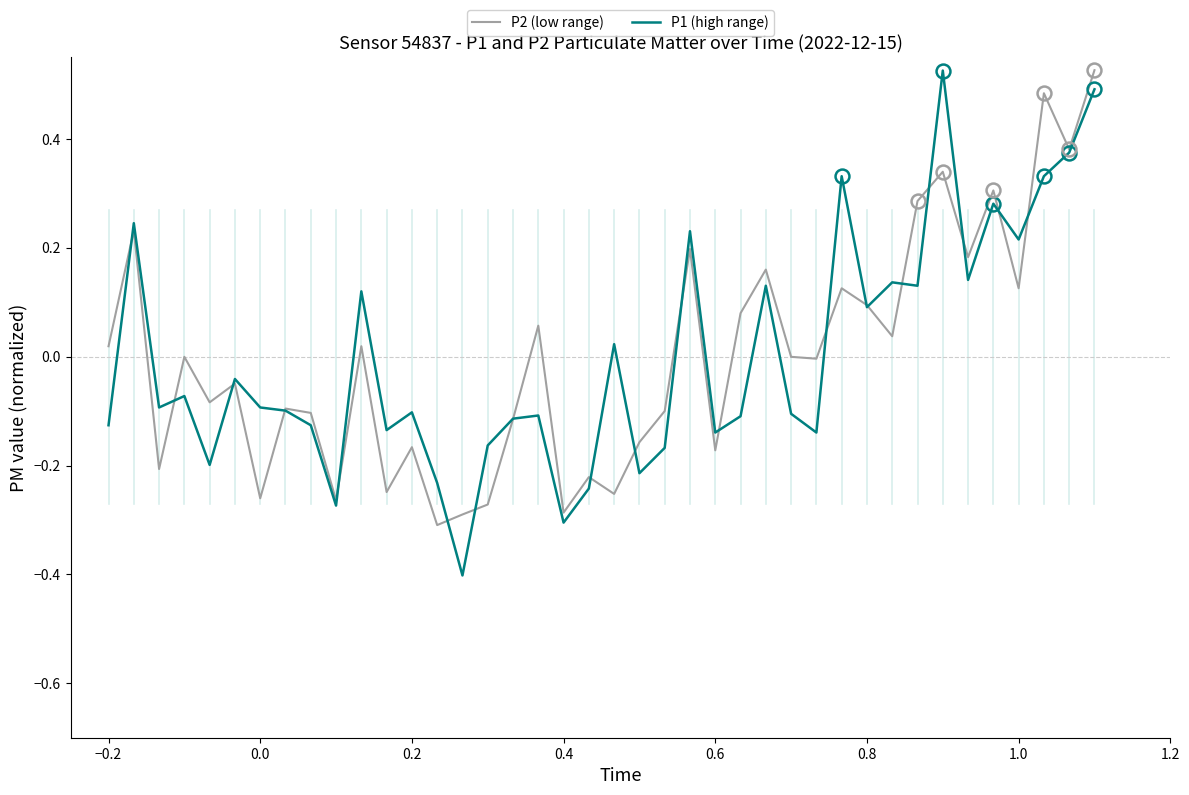

Which series has the widest spread of values?

P1 (high range)